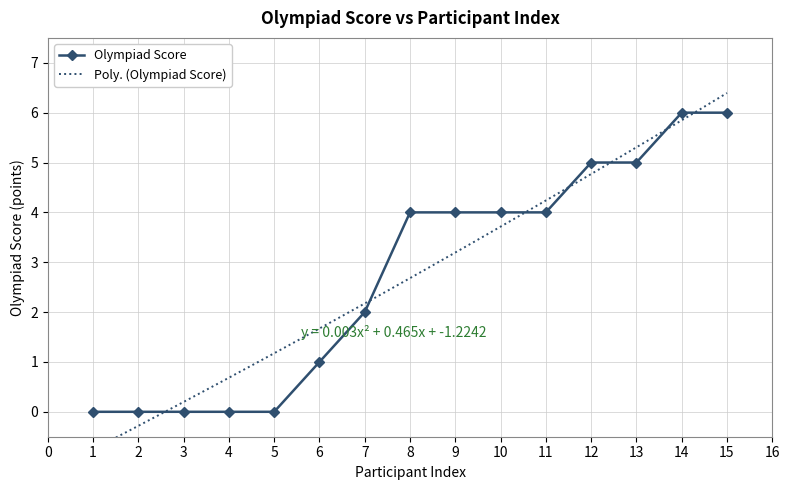

What is the difference between the values at 12 and 11?

1